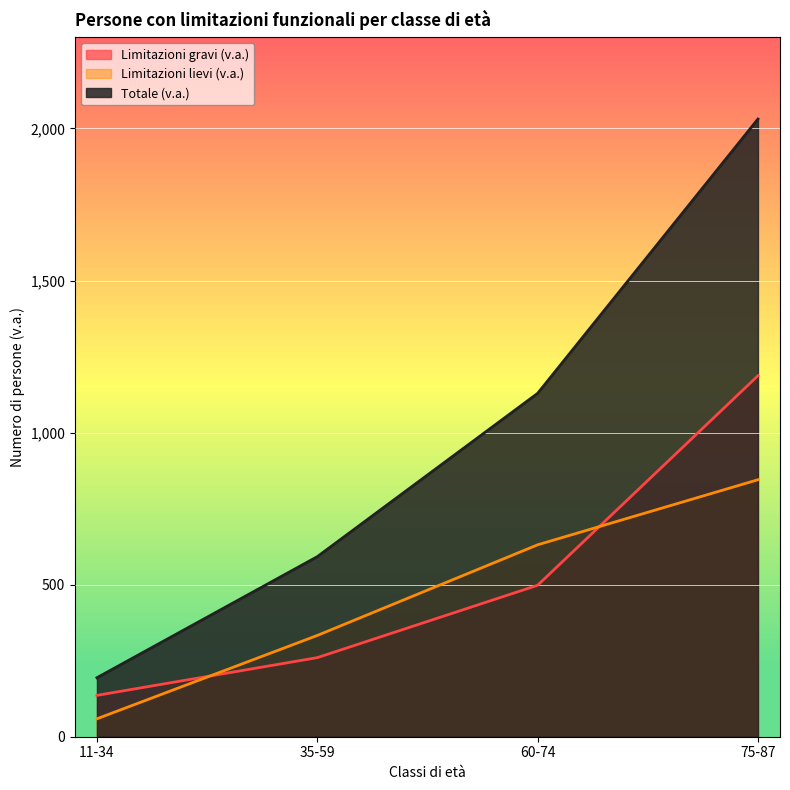

True or false: Limitazioni gravi (v.a.) and Limitazioni lievi (v.a.) intersect in this chart.

True